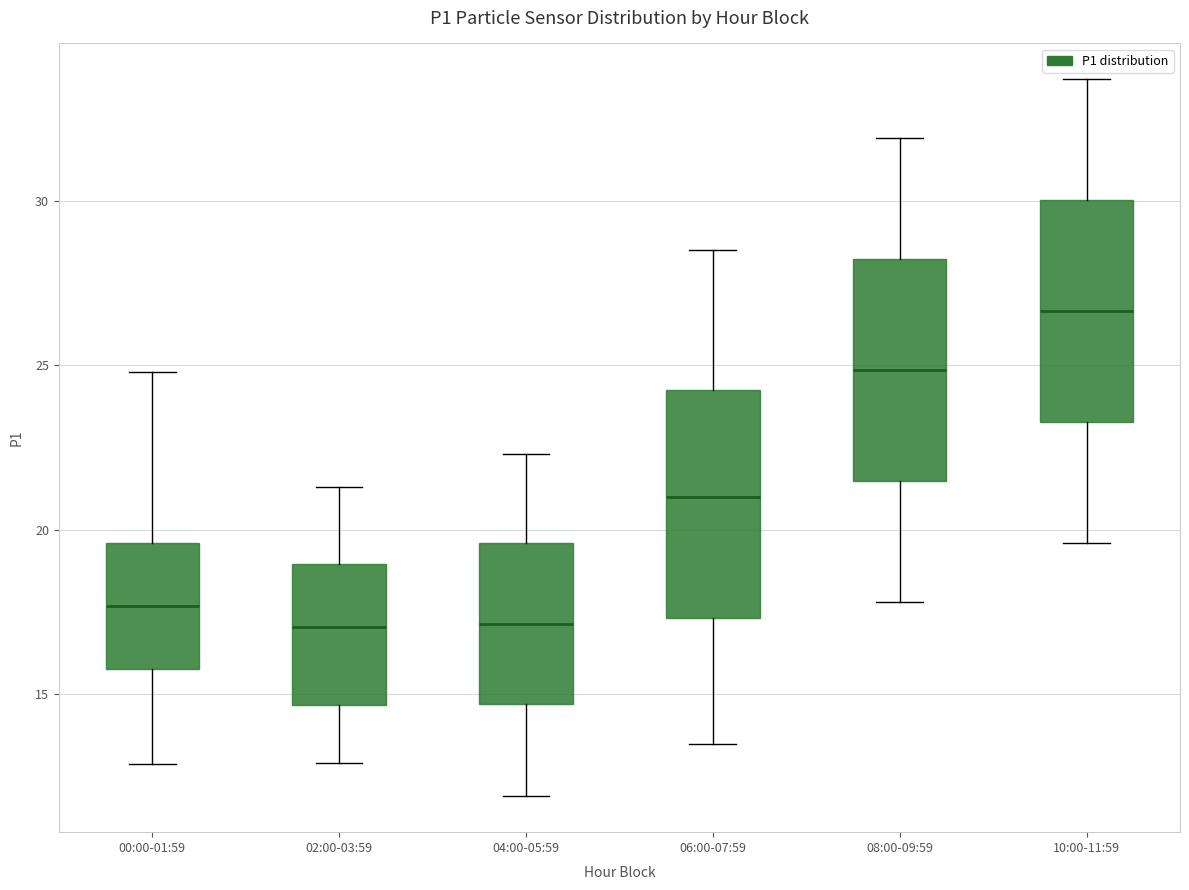

Which box's median line is the highest?

10:00-11:59